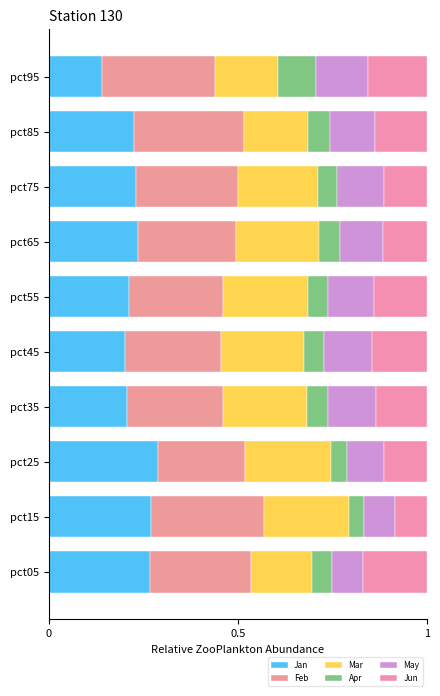

Reading left to right, transcribe all the data shown in this chart.

Jan: 0.3	0.3	0.3	0.2	0.2	0.2	0.2	0.2	0.2	0.1
Feb: 0.3	0.3	0.2	0.3	0.3	0.2	0.3	0.3	0.3	0.3
Mar: 0.2	0.2	0.2	0.2	0.2	0.2	0.2	0.2	0.2	0.2
Apr: 0.1	0.0	0.0	0.1	0.1	0.1	0.1	0.0	0.1	0.1
May: 0.1	0.1	0.1	0.1	0.1	0.1	0.1	0.1	0.1	0.1
Jun: 0.2	0.1	0.1	0.1	0.1	0.1	0.1	0.1	0.1	0.2